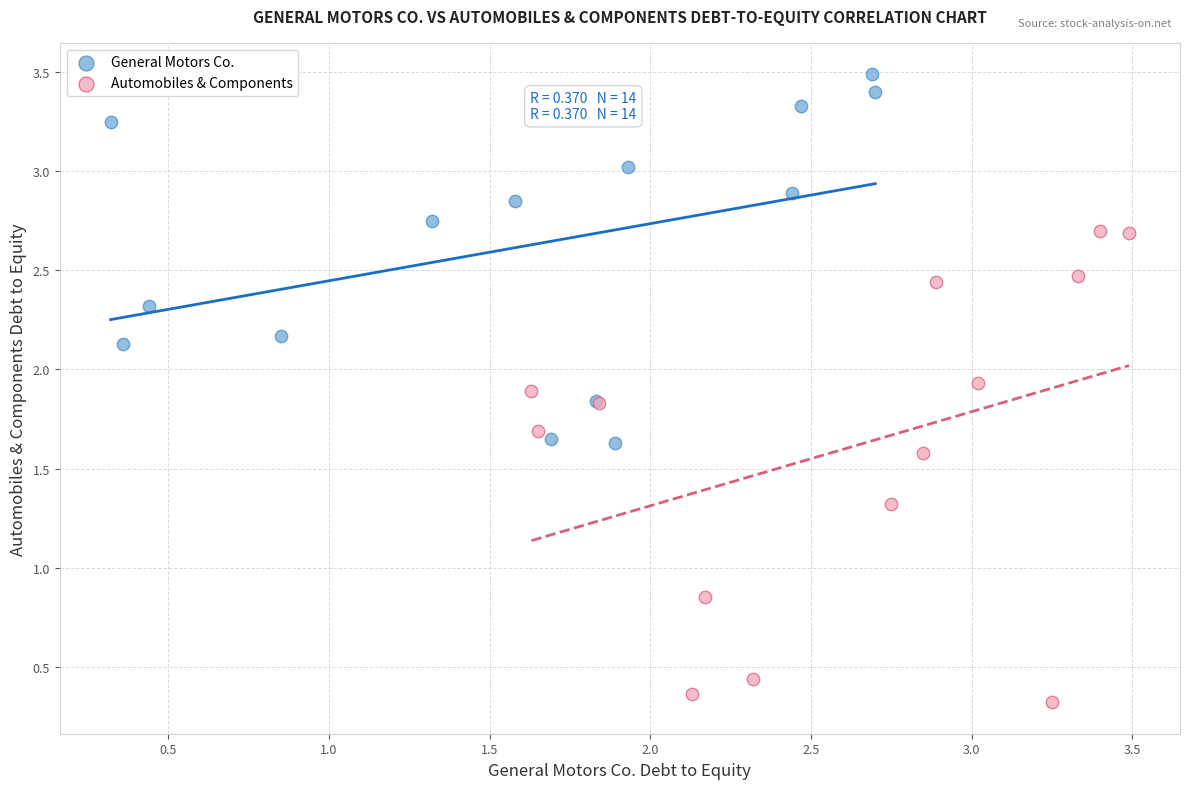

Which series has the widest spread of Y values?

Automobiles & Components